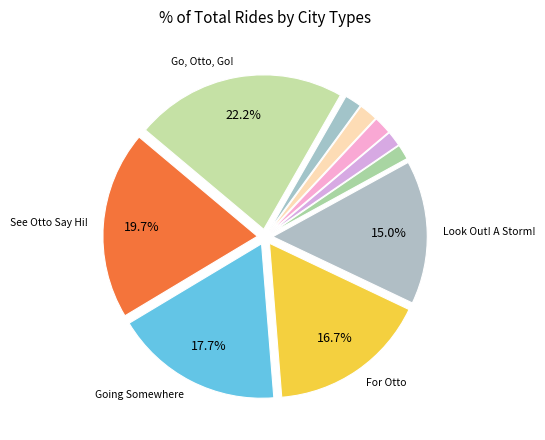

Which category has the biggest portion of the pie?

Go, Otto, Go!